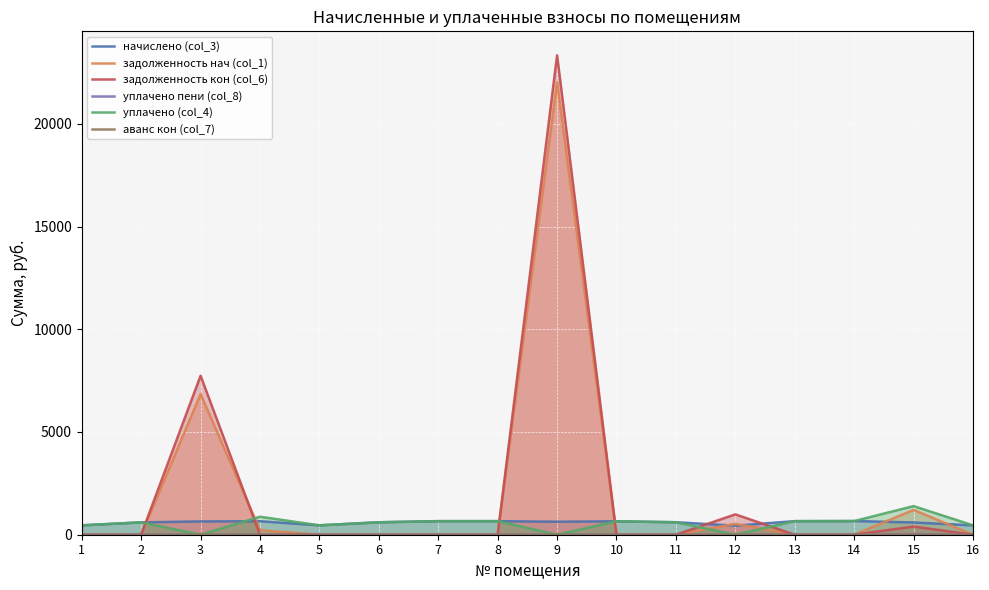

True or false: задолженность кон (col_6) has a value of 7606.2 at 6.

False